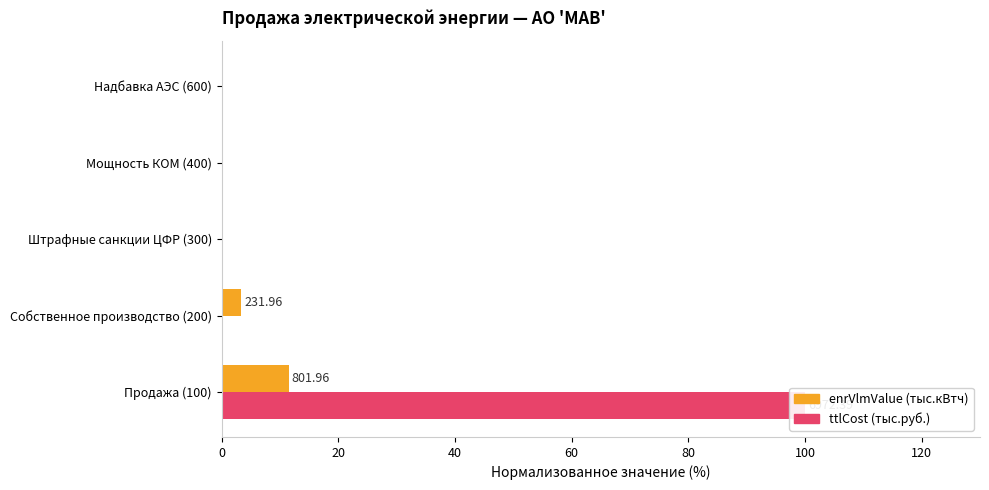

What is the value of the enrVlmValue bar at the 1st from the left?

11.5